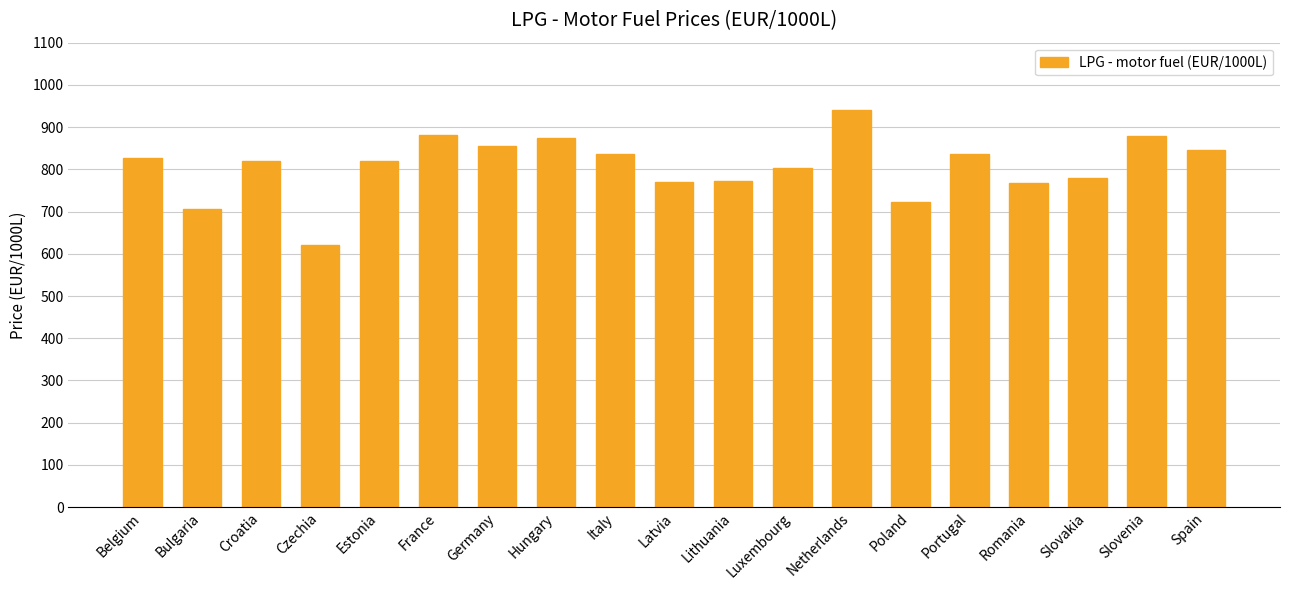

What is the change in value from Belgium to Portugal?

+8.0